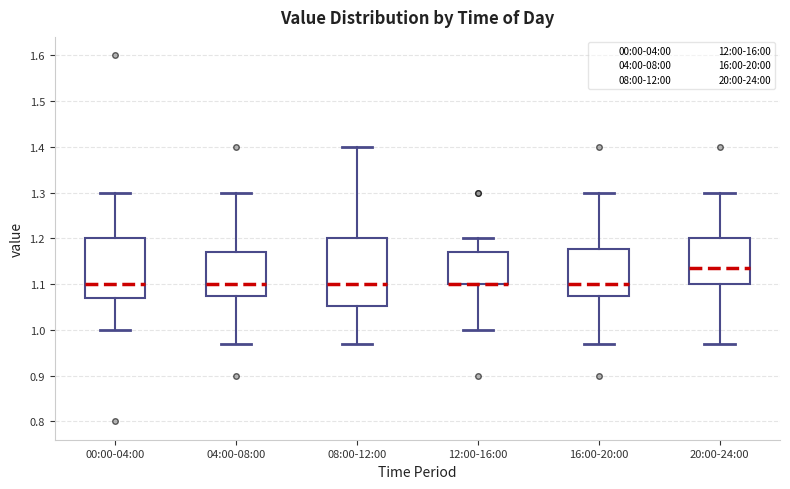

Which box is the tallest, from its lower edge to its upper edge?

08:00-12:00